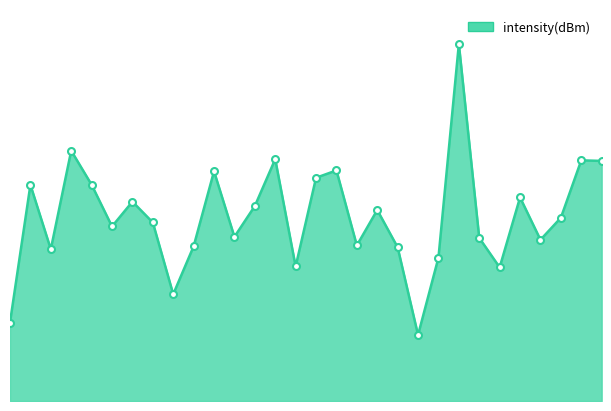

The value at 30 is -189.9. True or false?

False